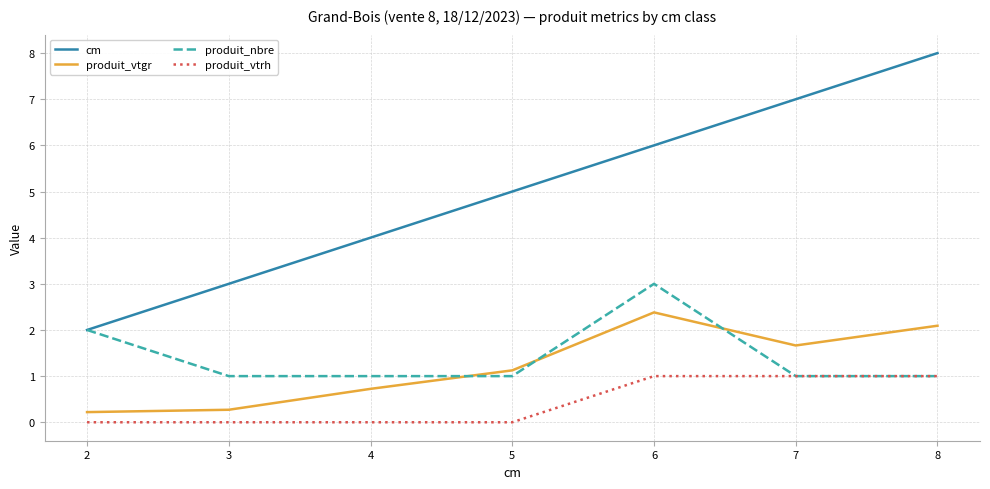

Count the cm values in the range 3 to 7.

5